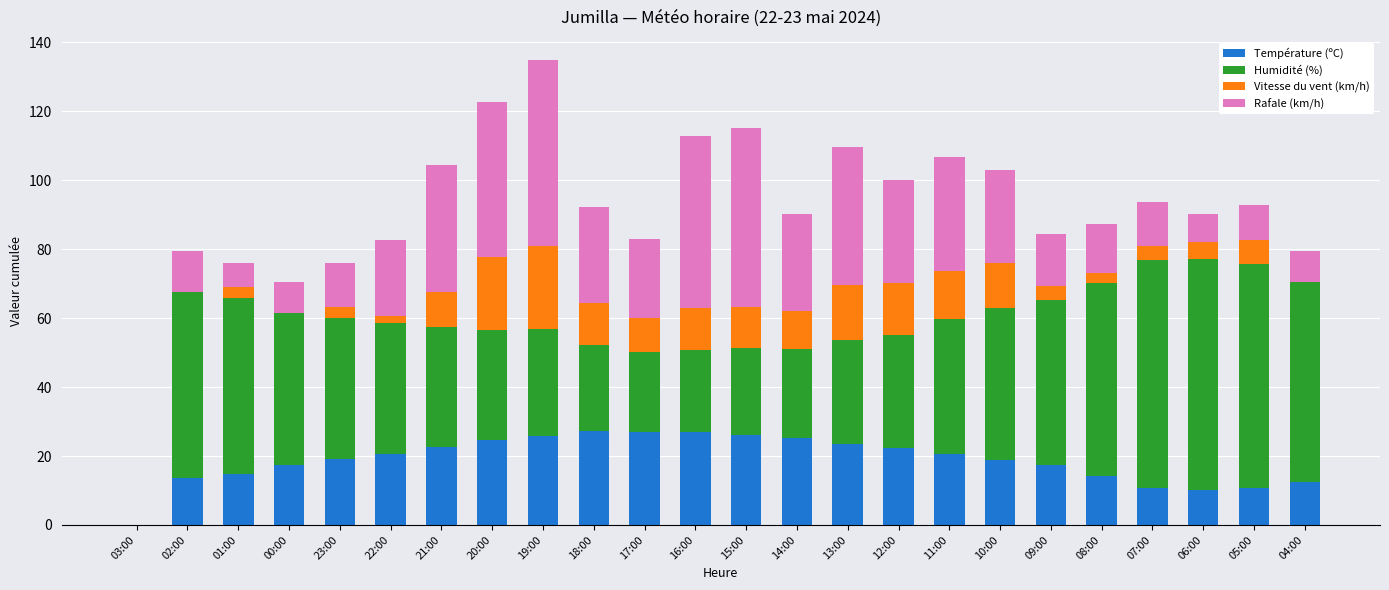

What are all the series names shown in the legend?

Température (ºC), Humidité (%), Vitesse du vent (km/h), Rafale (km/h)